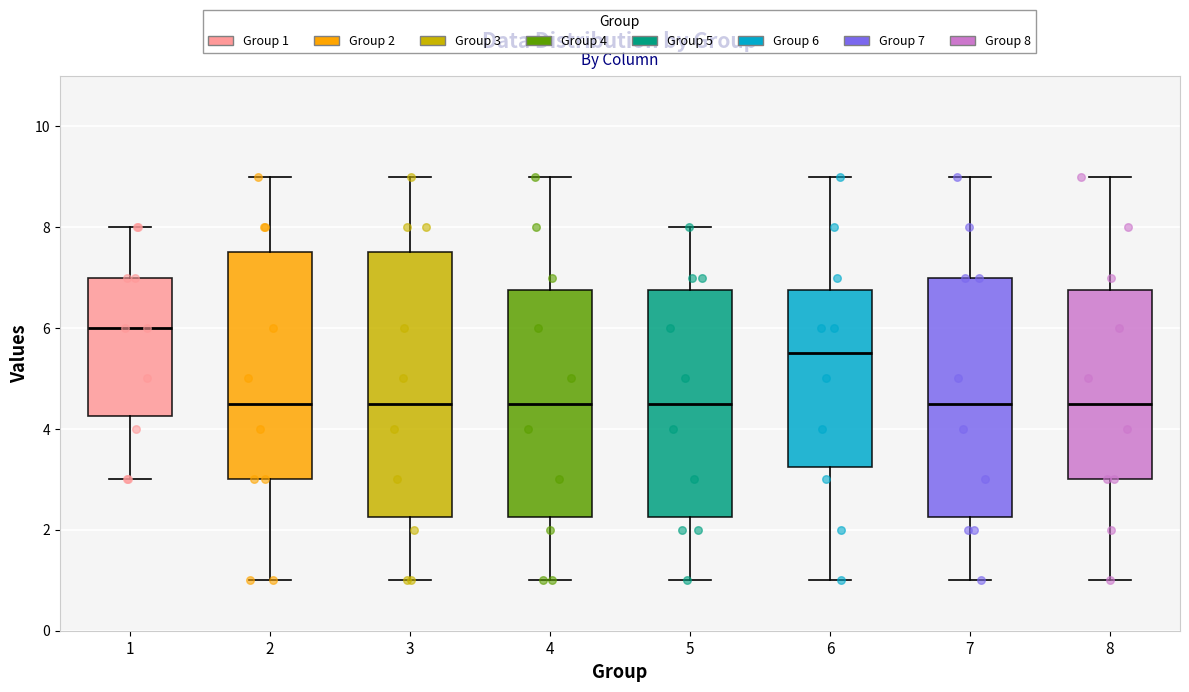

Reading left to right, read every box against the y-axis: the position of its median line, the range the box covers, and the ends of its whiskers. The values are not printed on the chart, so give them approximately, as read against the axis.

1: median 6.0, box 4.2 to 7.0, whiskers 3.0 to 8.0
2: median 4.6, box 3.0 to 7.6, whiskers 1.0 to 9.0
3: median 4.6, box 2.2 to 7.6, whiskers 1.0 to 9.0
4: median 4.6, box 2.2 to 6.8, whiskers 1.0 to 9.0
5: median 4.6, box 2.2 to 6.8, whiskers 1.0 to 8.0
6: median 5.6, box 3.2 to 6.8, whiskers 1.0 to 9.0
7: median 4.6, box 2.2 to 7.0, whiskers 1.0 to 9.0
8: median 4.6, box 3.0 to 6.8, whiskers 1.0 to 9.0